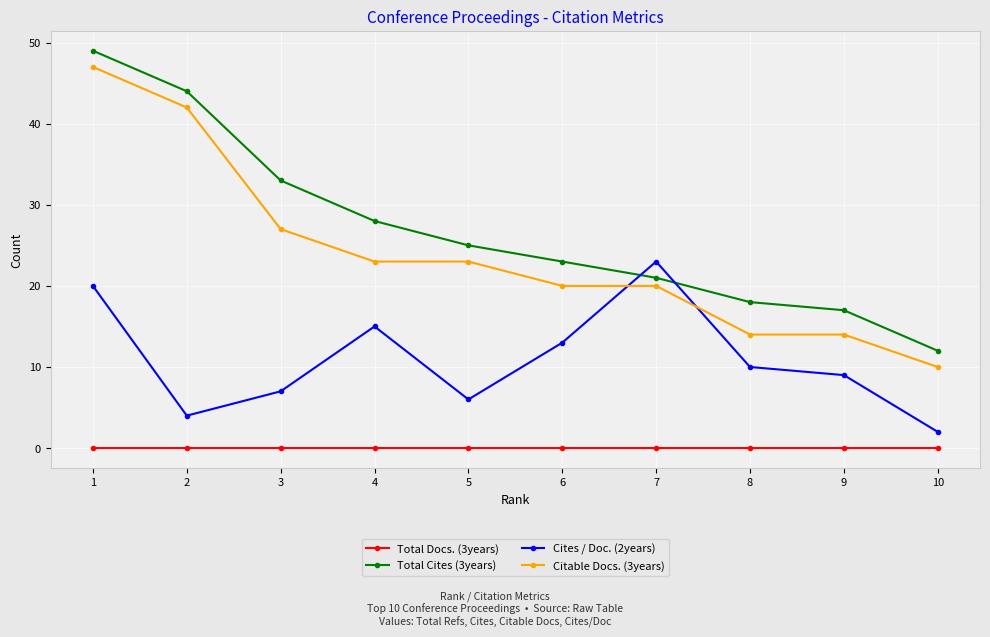

How many lines are shown in the chart?

4